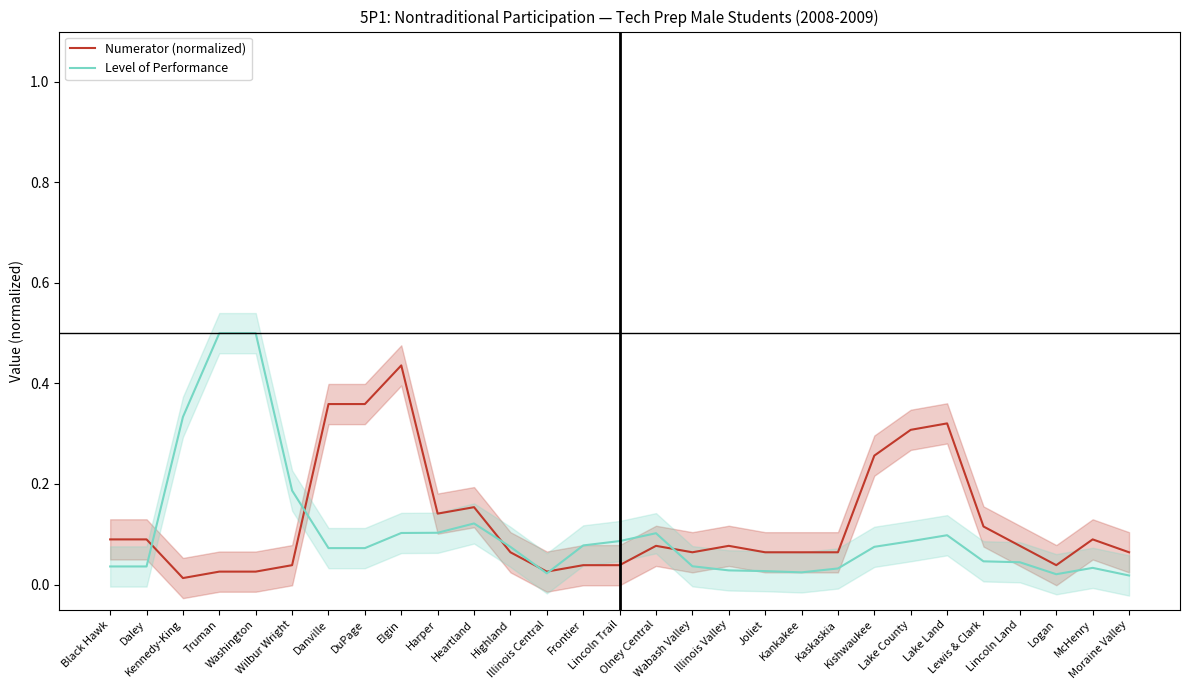

Which series has the widest spread of values?

Level of Performance